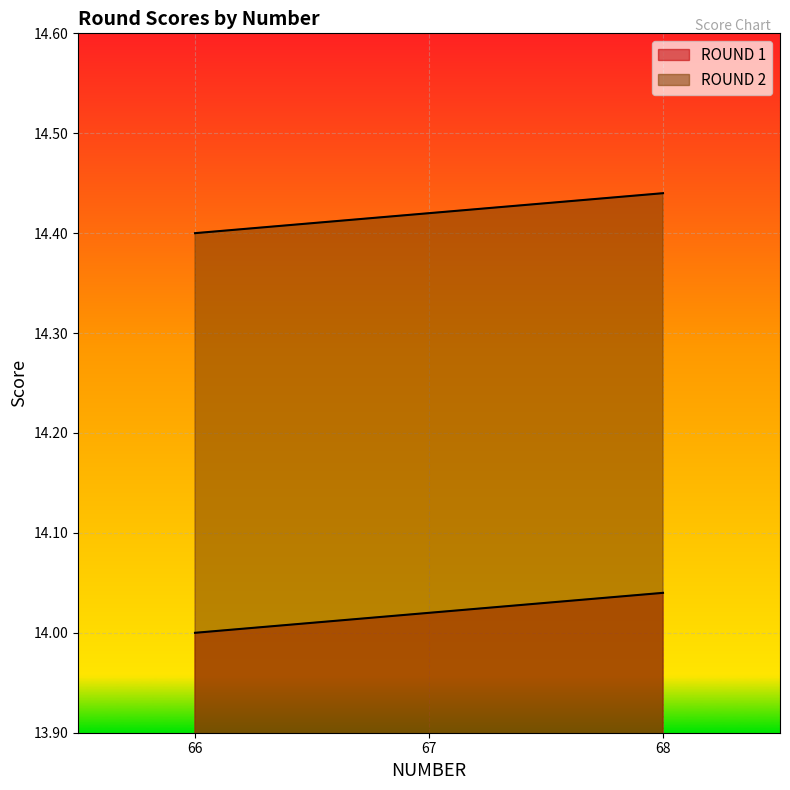

True or false: ROUND 1 has a value of 14.0 at 67.

True